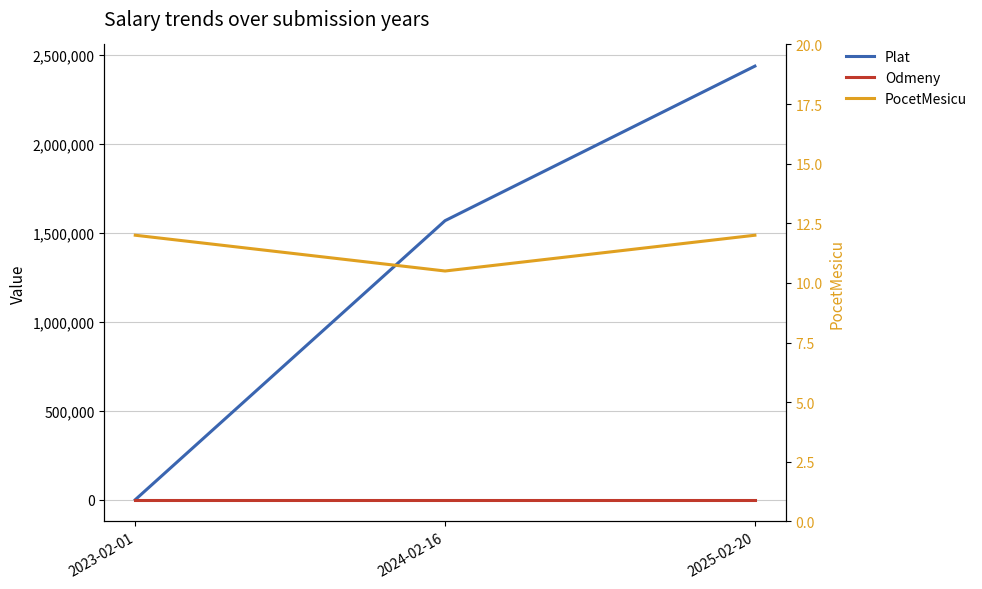

Reading left to right, transcribe all the data shown in this chart.

Plat: 2023-02-01=0.0	2024-02-16=1568770.0	2025-02-20=2437605.0
Odmeny: 2023-02-01=0.0	2024-02-16=0.0	2025-02-20=0.0
PocetMesicu: 2023-02-01=12.0	2024-02-16=10.5	2025-02-20=12.0